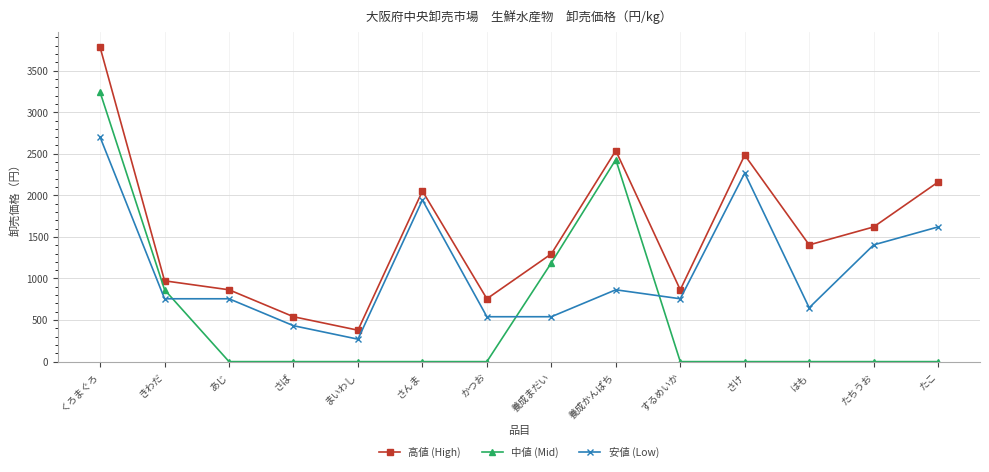

List the series in order of their overall mean, lowest first.

中値 (Mid), 安値 (Low), 高値 (High)